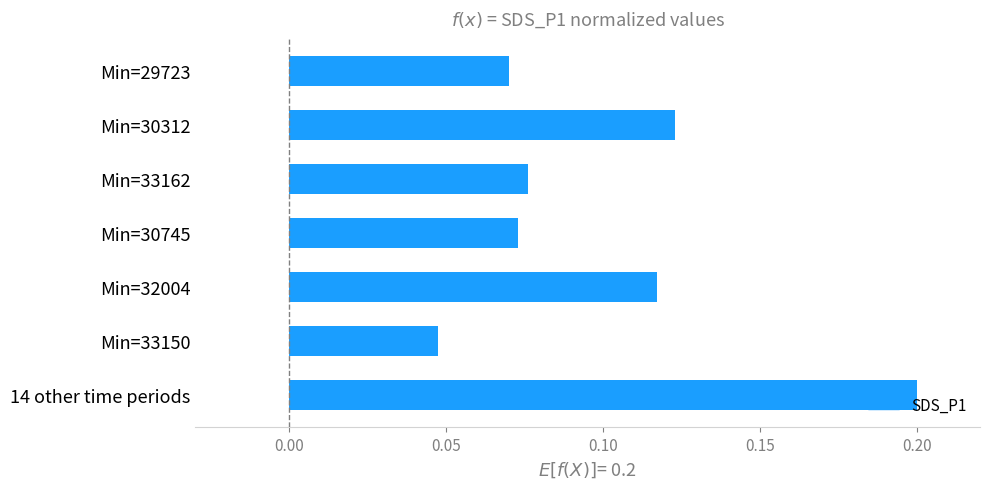

What is the sum of all values?

0.7